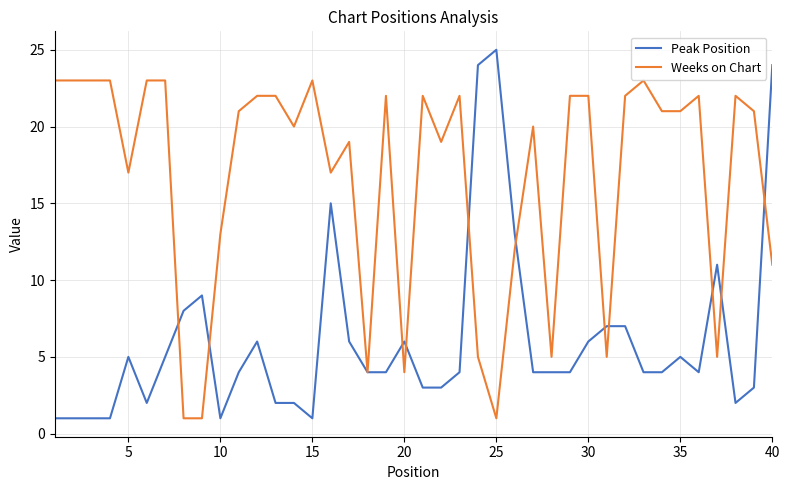

What is the maximum value shown in the chart?

25